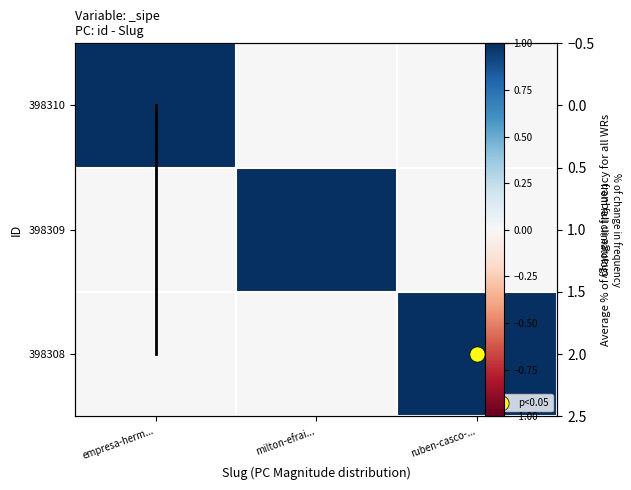

At which label does 398309 reach its minimum?

empresa-herm...